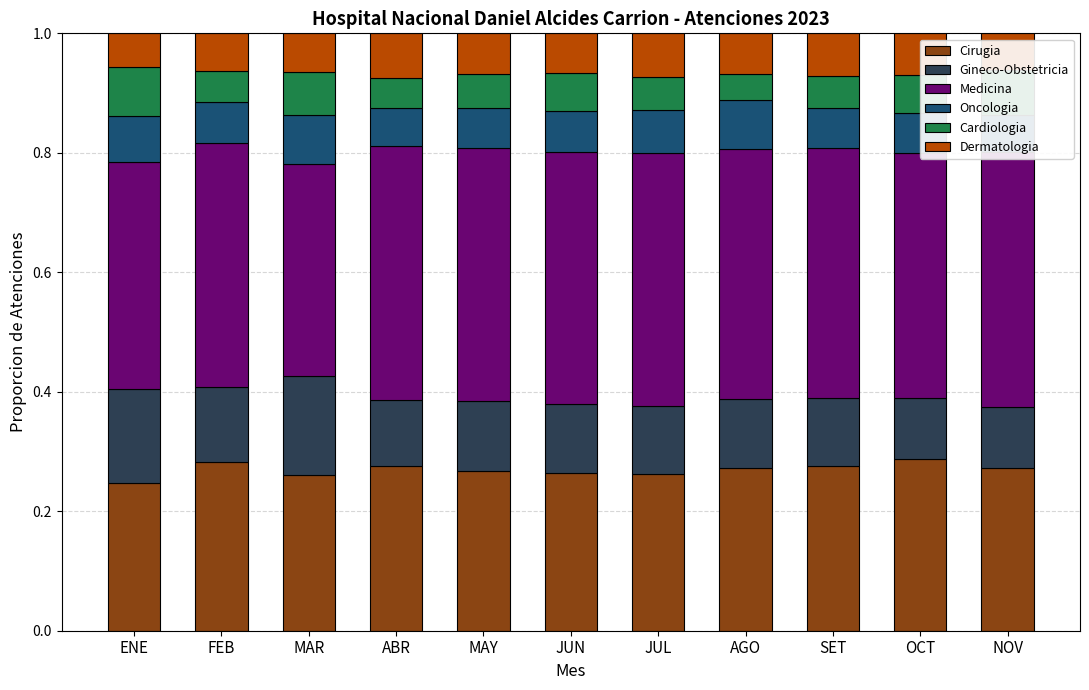

What is the label of the 8th bar from the right?

ABR